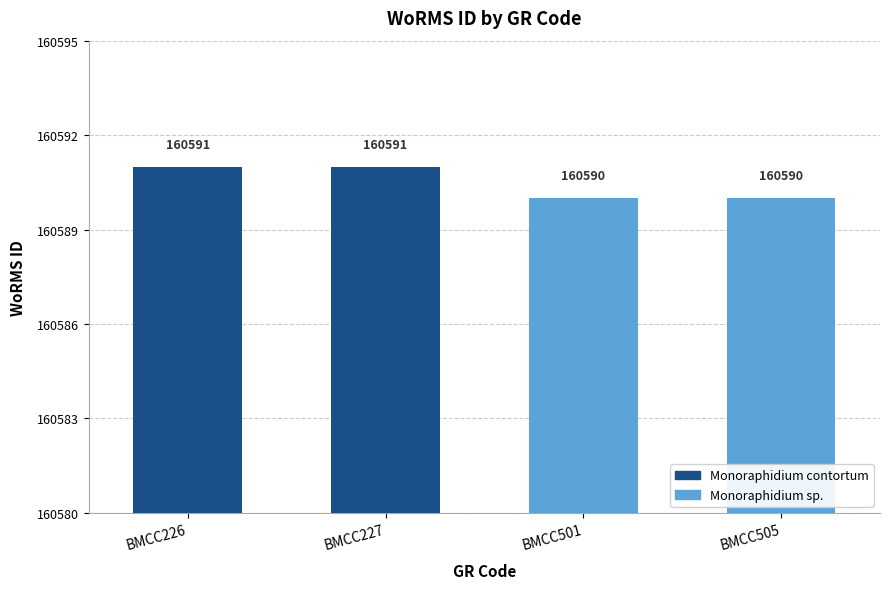

What is the minimum value shown in the chart?

160590